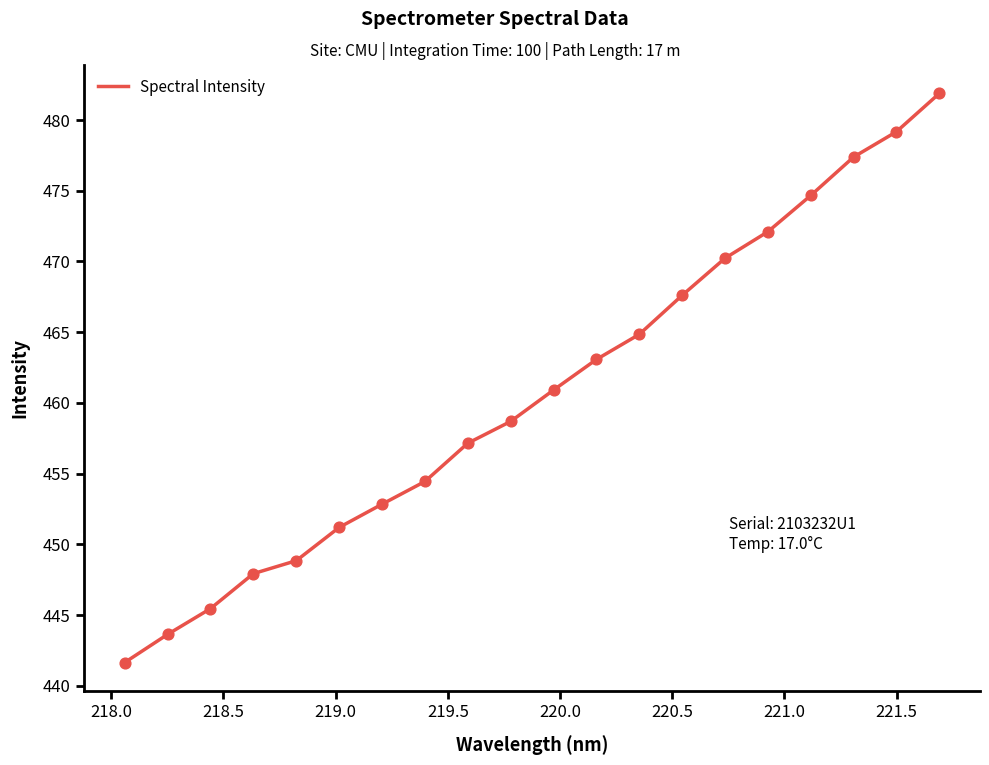

What is the minimum value shown in the chart?

441.6